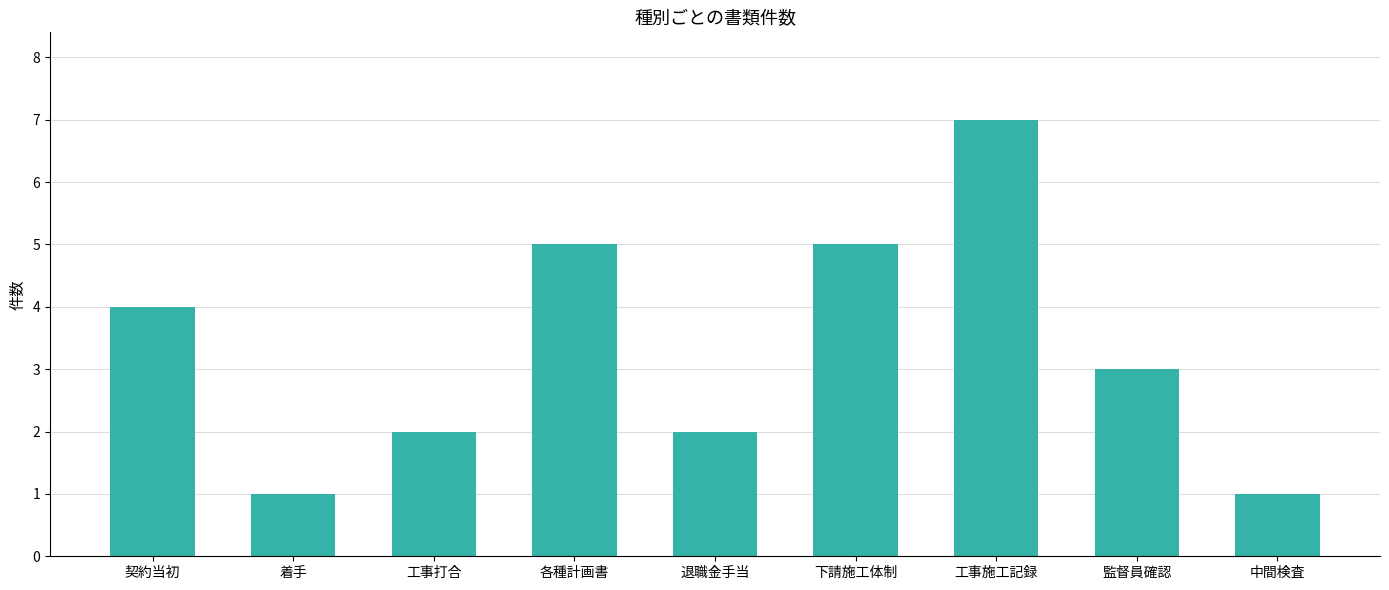

What is the change in value from 着手 to 下請施工体制?

+4